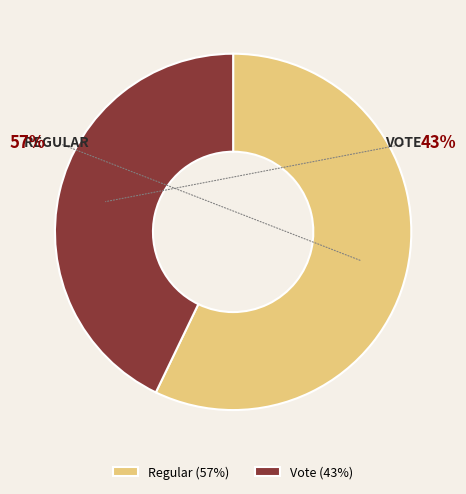

Between Regular and Vote, which is larger?

Regular